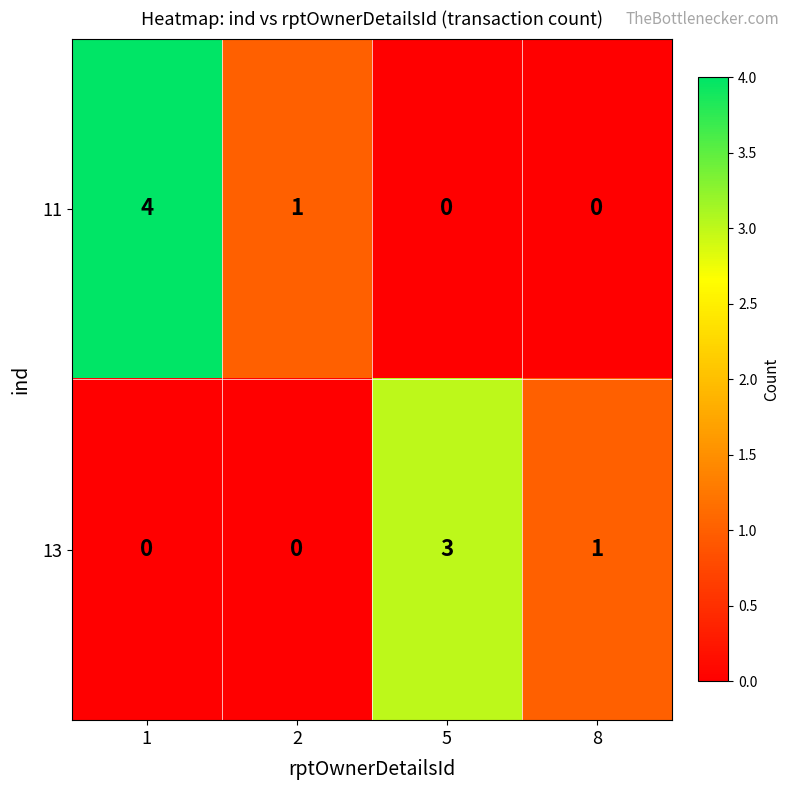

The 13 series shows 2 at 2. True or false?

False